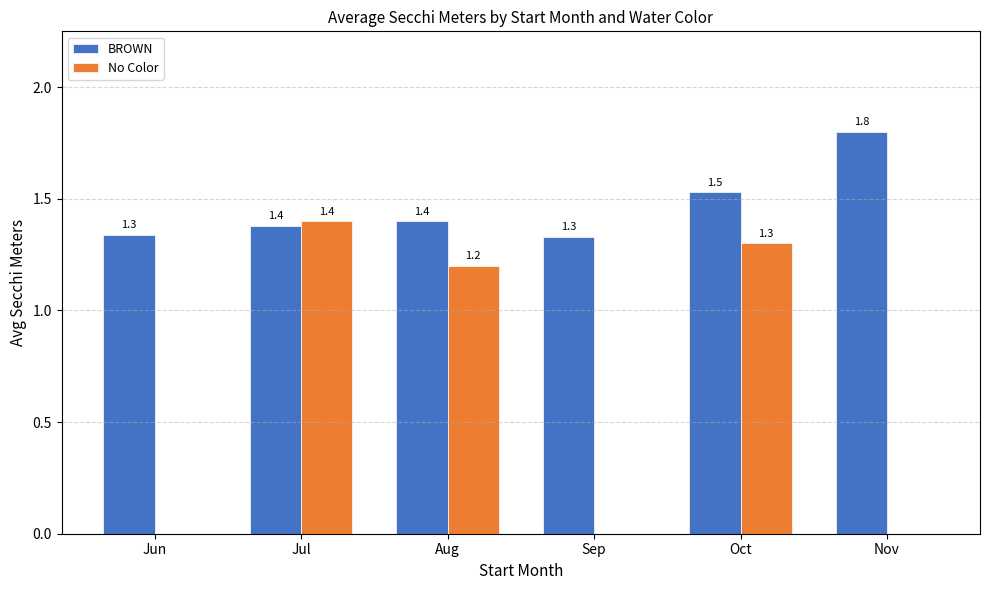

How many groups of bars are there?

6